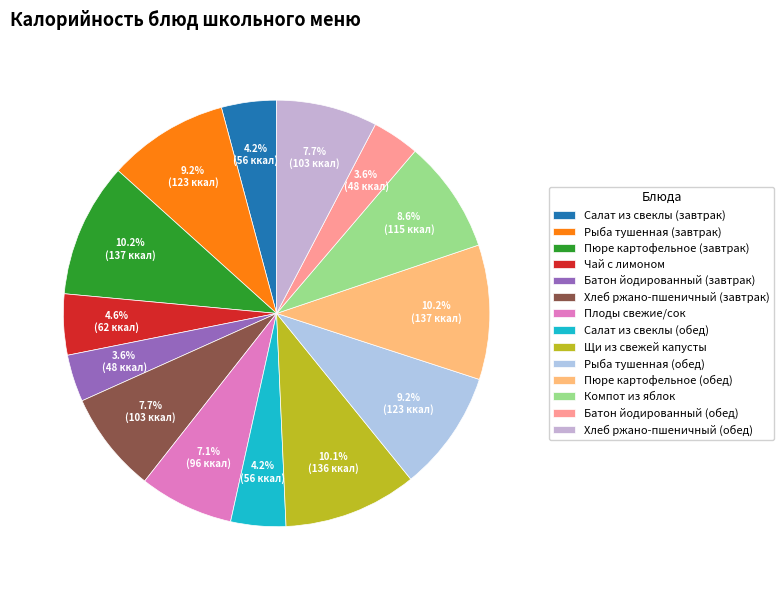

Which slice is the smallest?

Батон йодированный (завтрак)